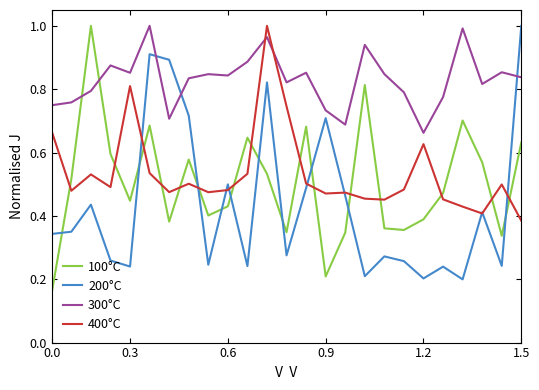

In 100°C, how many points are lower than both neighbors (excluding endpoints)?

7